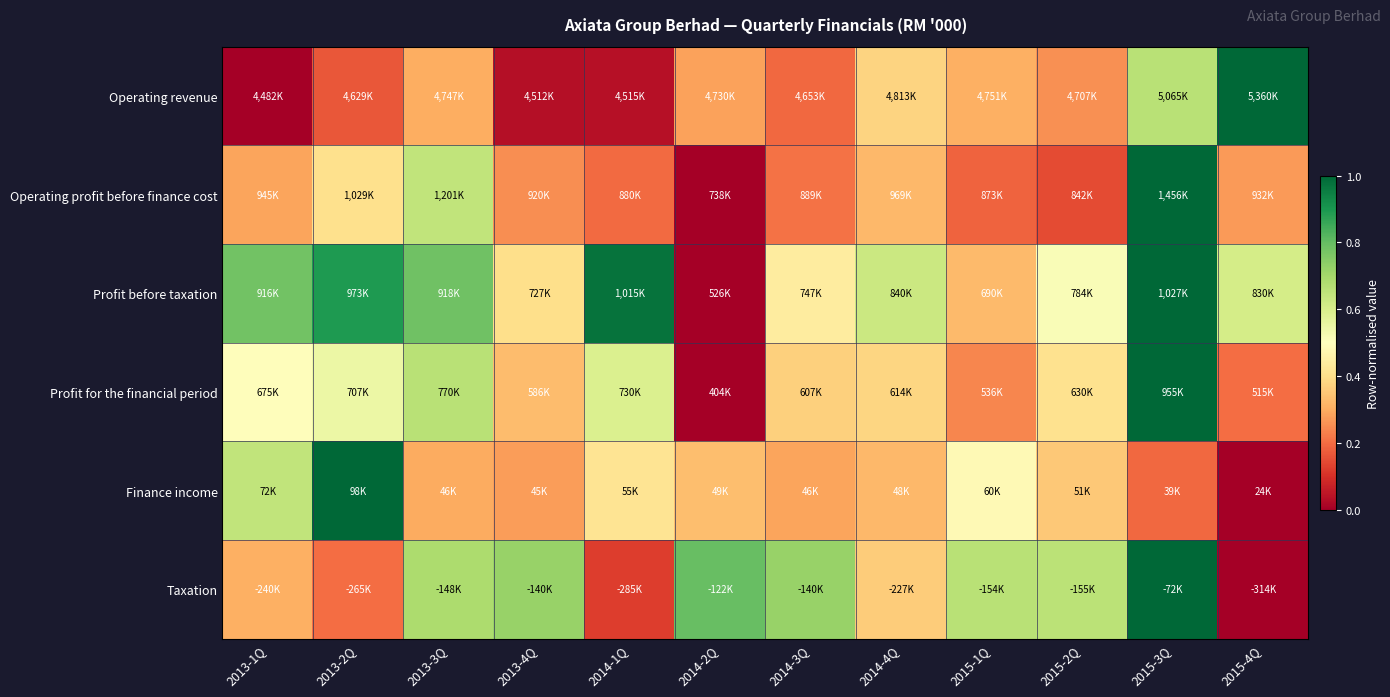

How many distinct data groups are displayed?

6